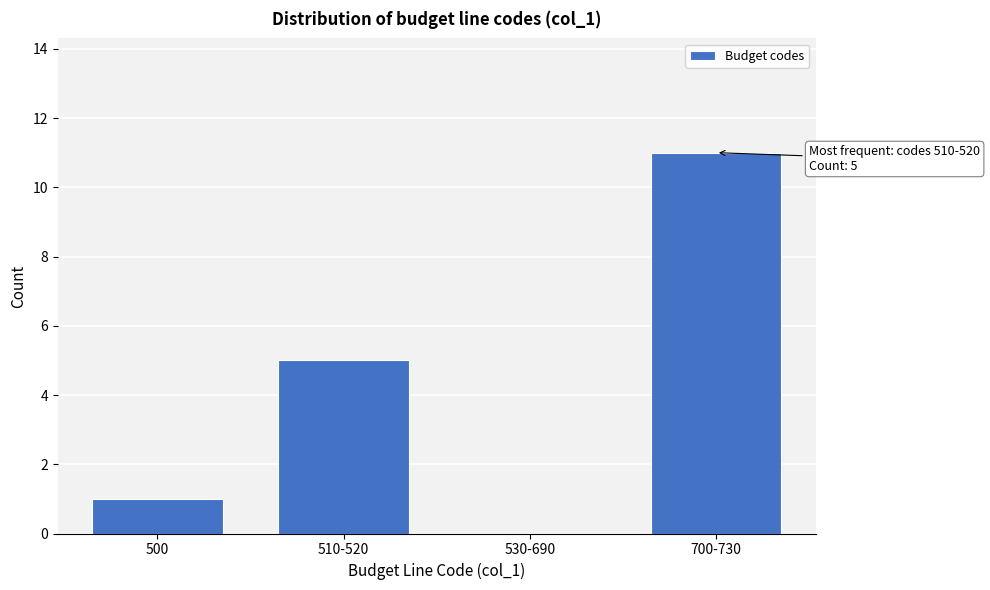

Reading left to right, list all the values displayed in this chart.

500=1	510-520=5	530-690=0	700-730=11